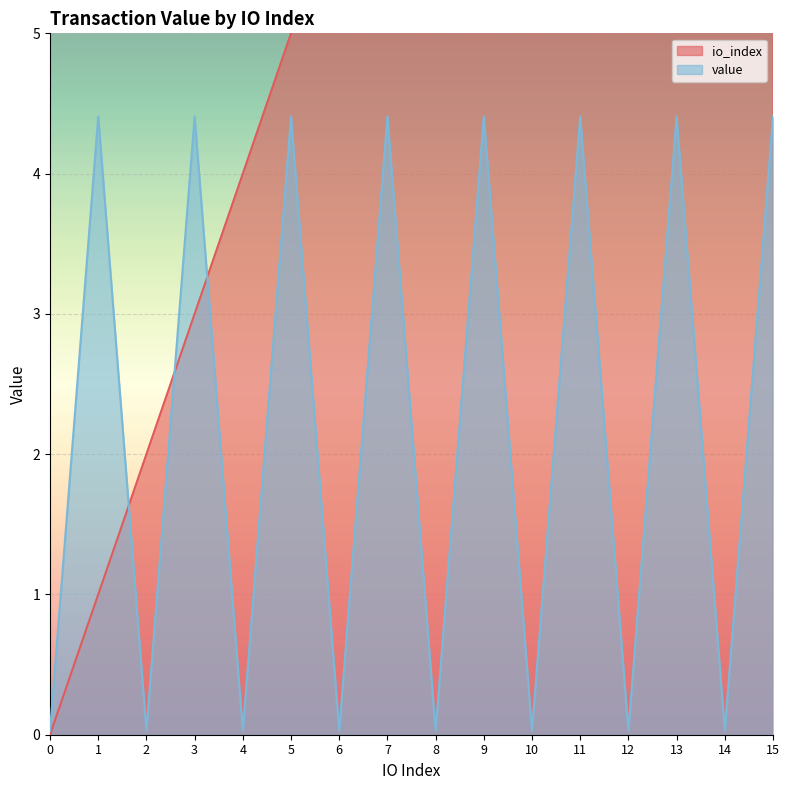

What is the greatest value displayed?

15.0